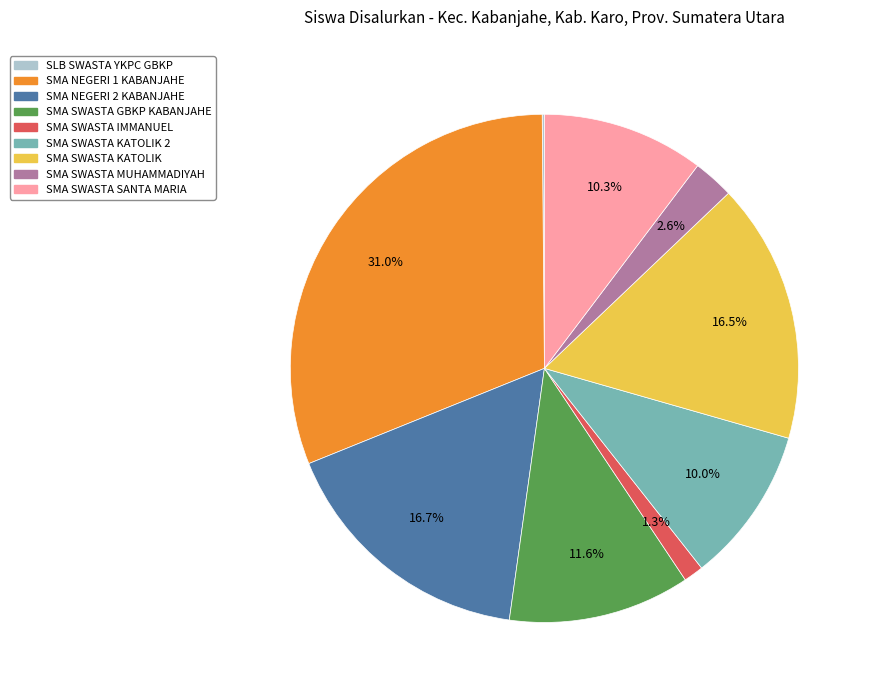

To the nearest percent, what is the difference between the largest and smallest slice percentages?

31%